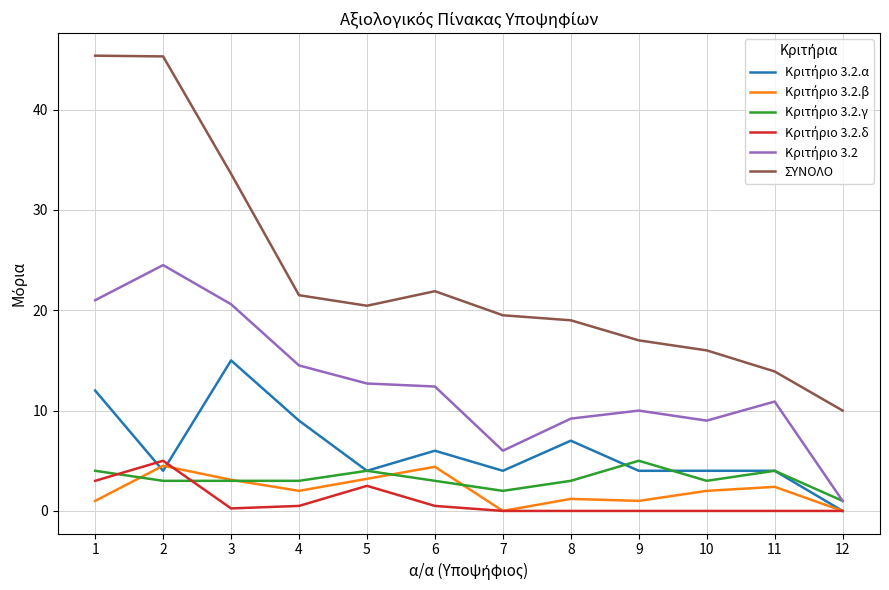

What is the total value across all series at 8?

39.4